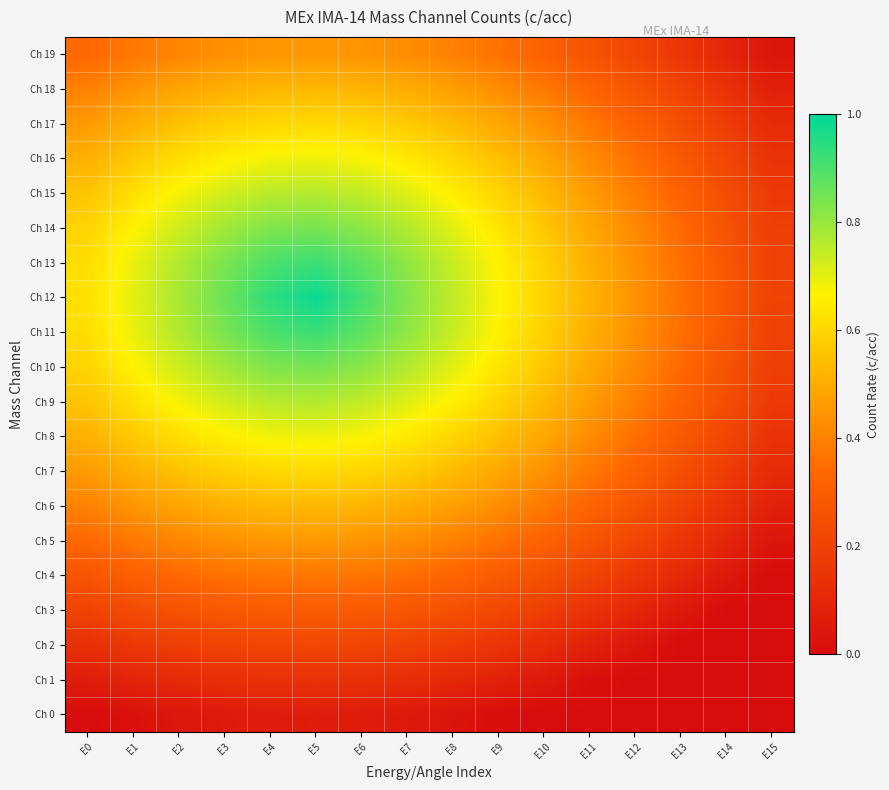

Reading right to left, transcribe all the data shown in this chart.

Ch 0: E15=0.0	E14=0.0	E13=0.0	E12=0.0	E11=0.0	E10=0.0	E9=0.0	E8=0.0	E7=0.0	E6=0.1	E5=0.1	E4=0.1	E3=0.1	E2=0.0	E1=0.0	E0=0.0
Ch 1: E15=0.0	E14=0.0	E13=0.0	E12=0.0	E11=0.0	E10=0.0	E9=0.1	E8=0.1	E7=0.1	E6=0.1	E5=0.1	E4=0.1	E3=0.1	E2=0.1	E1=0.1	E0=0.1
Ch 2: E15=0.0	E14=0.0	E13=0.0	E12=0.0	E11=0.1	E10=0.1	E9=0.2	E8=0.2	E7=0.2	E6=0.2	E5=0.2	E4=0.2	E3=0.2	E2=0.2	E1=0.2	E0=0.1
Ch 3: E15=0.0	E14=0.0	E13=0.0	E12=0.1	E11=0.1	E10=0.2	E9=0.2	E8=0.3	E7=0.3	E6=0.3	E5=0.3	E4=0.3	E3=0.3	E2=0.3	E1=0.2	E0=0.2
Ch 4: E15=0.0	E14=0.0	E13=0.1	E12=0.2	E11=0.2	E10=0.3	E9=0.3	E8=0.3	E7=0.4	E6=0.4	E5=0.4	E4=0.4	E3=0.4	E2=0.3	E1=0.3	E0=0.3
Ch 5: E15=0.0	E14=0.1	E13=0.2	E12=0.2	E11=0.3	E10=0.3	E9=0.4	E8=0.4	E7=0.4	E6=0.4	E5=0.5	E4=0.4	E3=0.4	E2=0.4	E1=0.4	E0=0.3
Ch 6: E15=0.1	E14=0.1	E13=0.2	E12=0.3	E11=0.3	E10=0.4	E9=0.4	E8=0.5	E7=0.5	E6=0.5	E5=0.5	E4=0.5	E3=0.5	E2=0.5	E1=0.4	E0=0.4
Ch 7: E15=0.1	E14=0.2	E13=0.3	E12=0.3	E11=0.4	E10=0.4	E9=0.5	E8=0.5	E7=0.6	E6=0.6	E5=0.6	E4=0.6	E3=0.6	E2=0.6	E1=0.5	E0=0.5
Ch 8: E15=0.1	E14=0.2	E13=0.3	E12=0.4	E11=0.4	E10=0.5	E9=0.5	E8=0.6	E7=0.6	E6=0.7	E5=0.7	E4=0.7	E3=0.7	E2=0.6	E1=0.6	E0=0.5
Ch 9: E15=0.2	E14=0.2	E13=0.3	E12=0.4	E11=0.5	E10=0.5	E9=0.6	E8=0.7	E7=0.7	E6=0.7	E5=0.8	E4=0.8	E3=0.7	E2=0.7	E1=0.6	E0=0.6
Ch 10: E15=0.2	E14=0.3	E13=0.3	E12=0.4	E11=0.5	E10=0.6	E9=0.6	E8=0.7	E7=0.8	E6=0.8	E5=0.8	E4=0.8	E3=0.8	E2=0.7	E1=0.7	E0=0.6
Ch 11: E15=0.2	E14=0.3	E13=0.4	E12=0.4	E11=0.5	E10=0.6	E9=0.7	E8=0.7	E7=0.8	E6=0.9	E5=0.9	E4=0.9	E3=0.8	E2=0.8	E1=0.7	E0=0.6
Ch 12: E15=0.2	E14=0.3	E13=0.4	E12=0.4	E11=0.5	E10=0.6	E9=0.7	E8=0.8	E7=0.8	E6=0.9	E5=1.0	E4=0.9	E3=0.9	E2=0.8	E1=0.7	E0=0.6
Ch 13: E15=0.2	E14=0.3	E13=0.4	E12=0.4	E11=0.5	E10=0.6	E9=0.7	E8=0.7	E7=0.8	E6=0.9	E5=0.9	E4=0.9	E3=0.8	E2=0.8	E1=0.7	E0=0.6
Ch 14: E15=0.2	E14=0.3	E13=0.3	E12=0.4	E11=0.5	E10=0.6	E9=0.6	E8=0.7	E7=0.8	E6=0.8	E5=0.8	E4=0.8	E3=0.8	E2=0.7	E1=0.7	E0=0.6
Ch 15: E15=0.2	E14=0.2	E13=0.3	E12=0.4	E11=0.5	E10=0.5	E9=0.6	E8=0.7	E7=0.7	E6=0.7	E5=0.8	E4=0.8	E3=0.7	E2=0.7	E1=0.6	E0=0.6
Ch 16: E15=0.1	E14=0.2	E13=0.3	E12=0.4	E11=0.4	E10=0.5	E9=0.5	E8=0.6	E7=0.6	E6=0.7	E5=0.7	E4=0.7	E3=0.7	E2=0.6	E1=0.6	E0=0.5
Ch 17: E15=0.1	E14=0.2	E13=0.3	E12=0.3	E11=0.4	E10=0.4	E9=0.5	E8=0.5	E7=0.6	E6=0.6	E5=0.6	E4=0.6	E3=0.6	E2=0.6	E1=0.5	E0=0.5
Ch 18: E15=0.1	E14=0.1	E13=0.2	E12=0.3	E11=0.3	E10=0.4	E9=0.4	E8=0.5	E7=0.5	E6=0.5	E5=0.5	E4=0.5	E3=0.5	E2=0.5	E1=0.4	E0=0.4
Ch 19: E15=0.0	E14=0.1	E13=0.2	E12=0.2	E11=0.3	E10=0.3	E9=0.4	E8=0.4	E7=0.4	E6=0.4	E5=0.5	E4=0.4	E3=0.4	E2=0.4	E1=0.4	E0=0.3